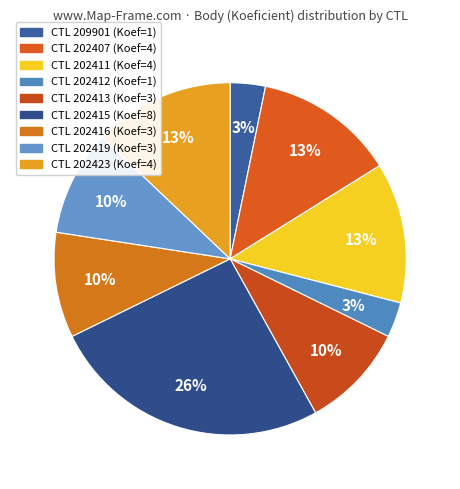

How many slices are in this pie chart?

9